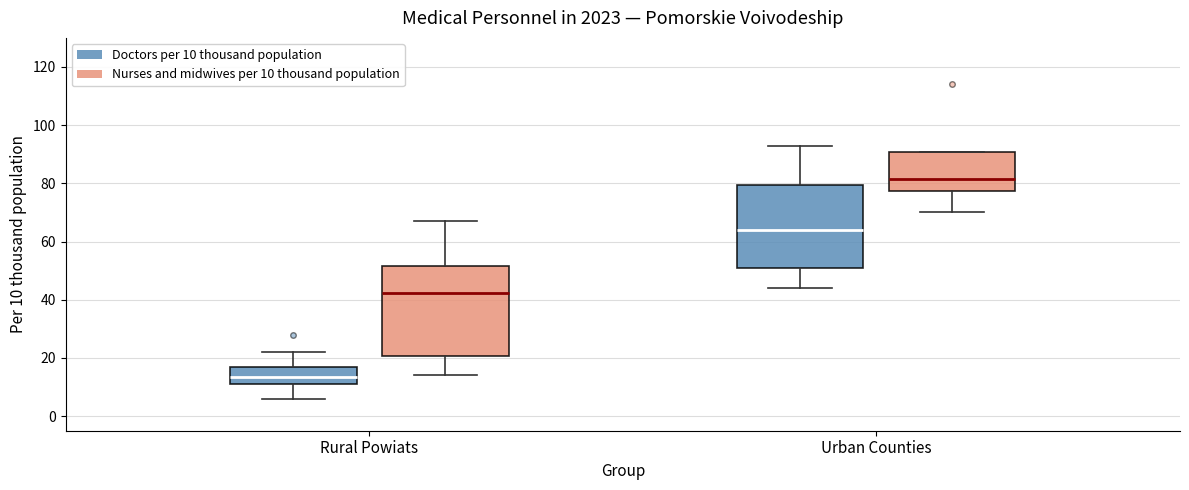

Where is the upper edge of the box for Urban Counties (Doctors per 10 thousand population) on the y-axis? The values are not printed on the chart, so give them approximately, as read against the axis.

80